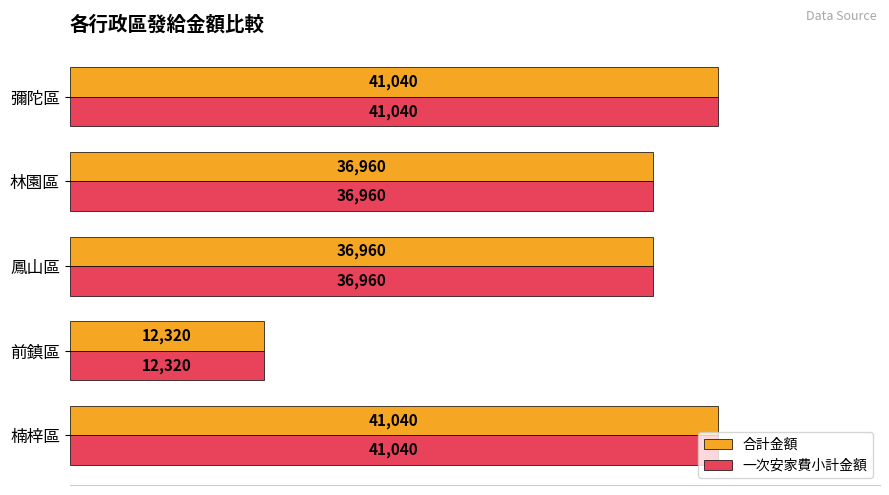

At how many categories does at least one series exceed 21595?

4